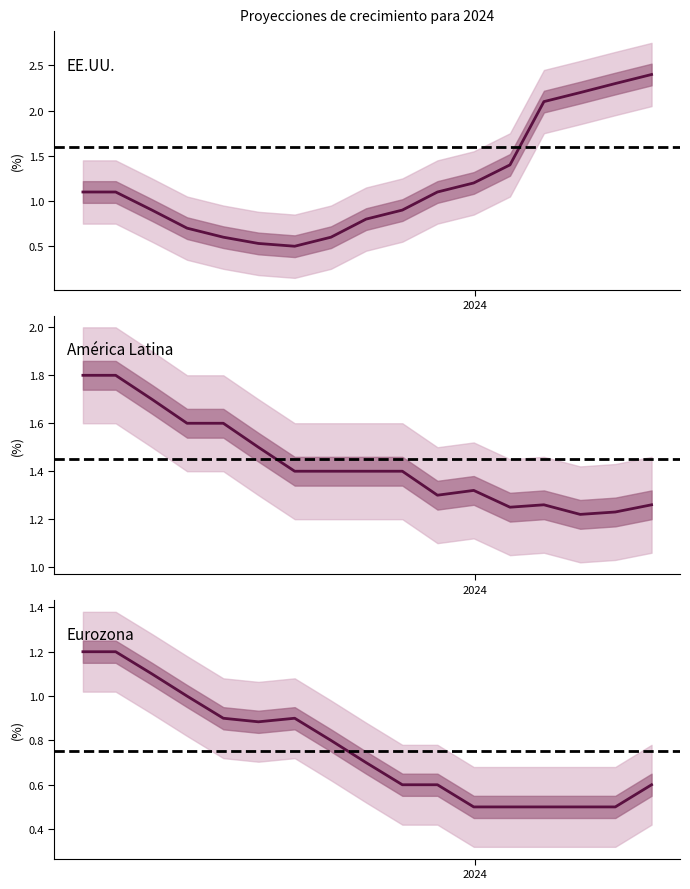

Which category has the highest value in the América Latina series?

2023-01-31